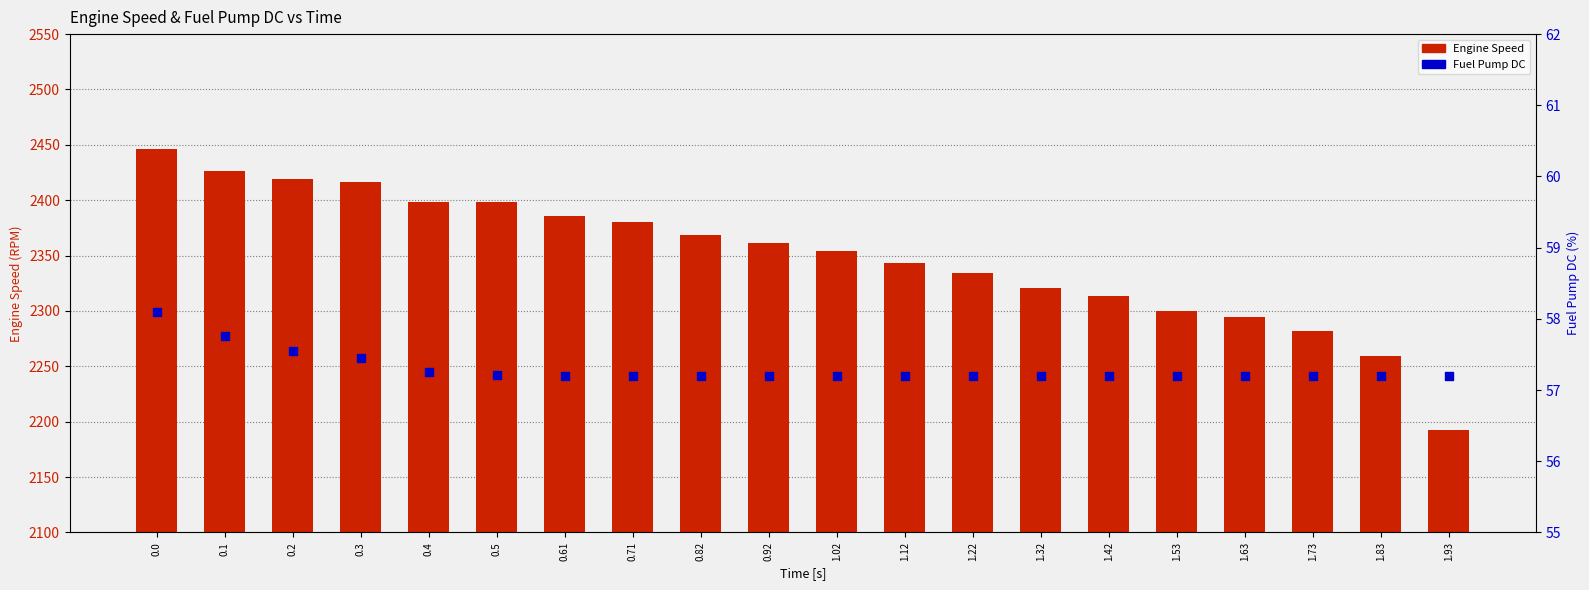

Which series has the largest total across all categories?

Engine Speed